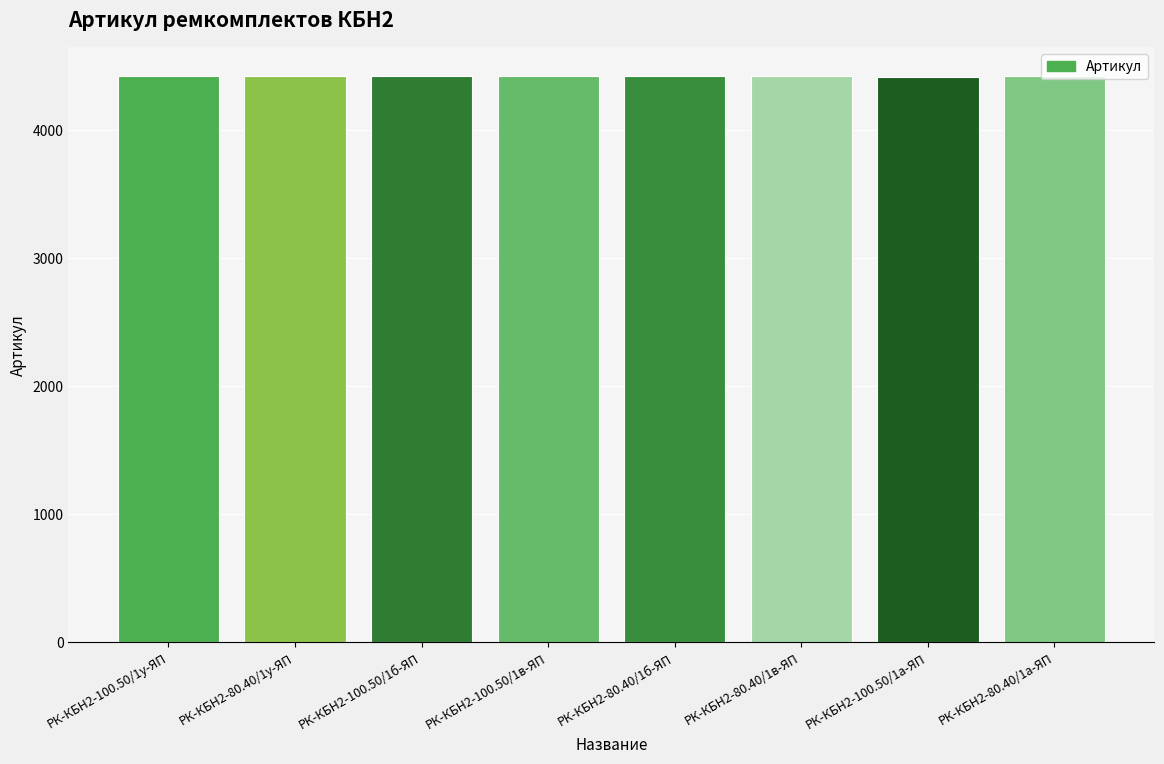

Read the value at РК-КБН2-80.40/1у-ЯП.

4428